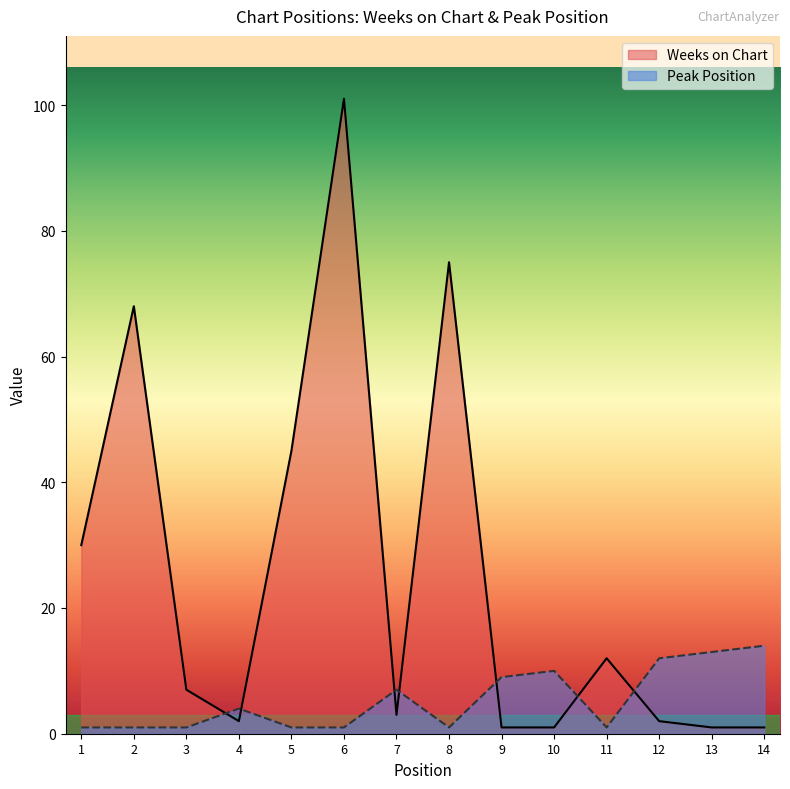

How many data points in Peak Position are above 4?

6